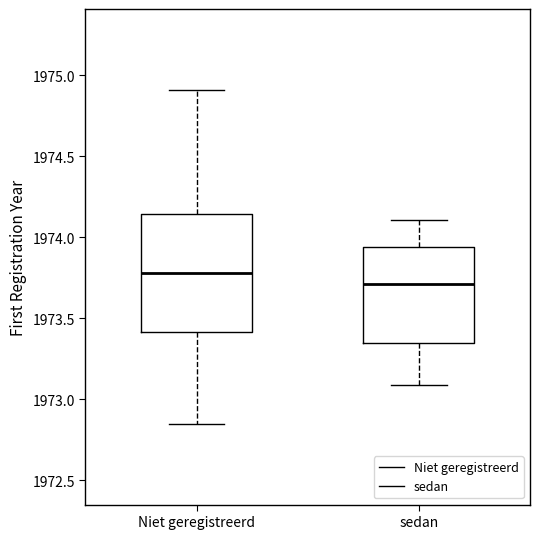

Reading left to right, transcribe this box plot: for each box, give where its median line is, the range the box spans, and where its two whiskers end, as read against the y-axis. The values are not printed on the chart, so give them approximately, as read against the axis.

Niet geregistreerd: median 1973.80, box 1973.40 to 1974.15, whiskers 1972.85 to 1974.90
sedan: median 1973.70, box 1973.35 to 1973.95, whiskers 1973.10 to 1974.10